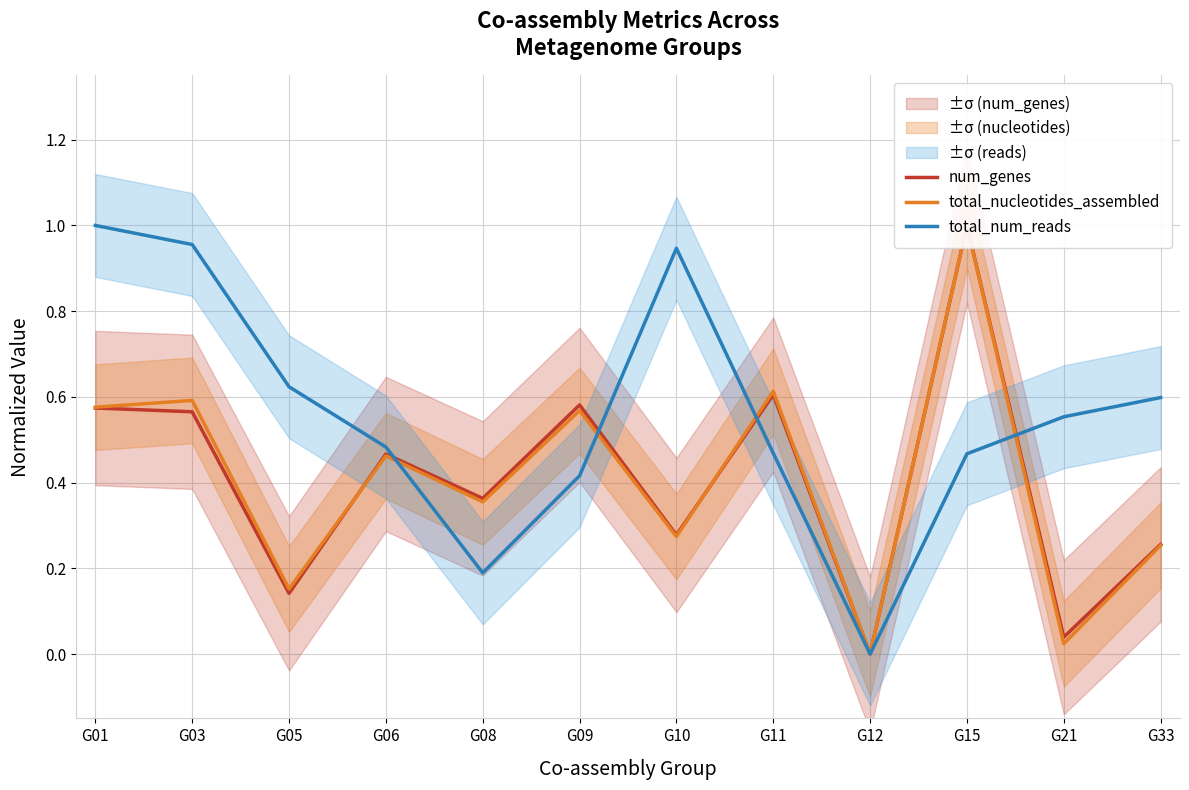

How many times do total_num_reads and total_nucleotides_assembled cross each other?

4